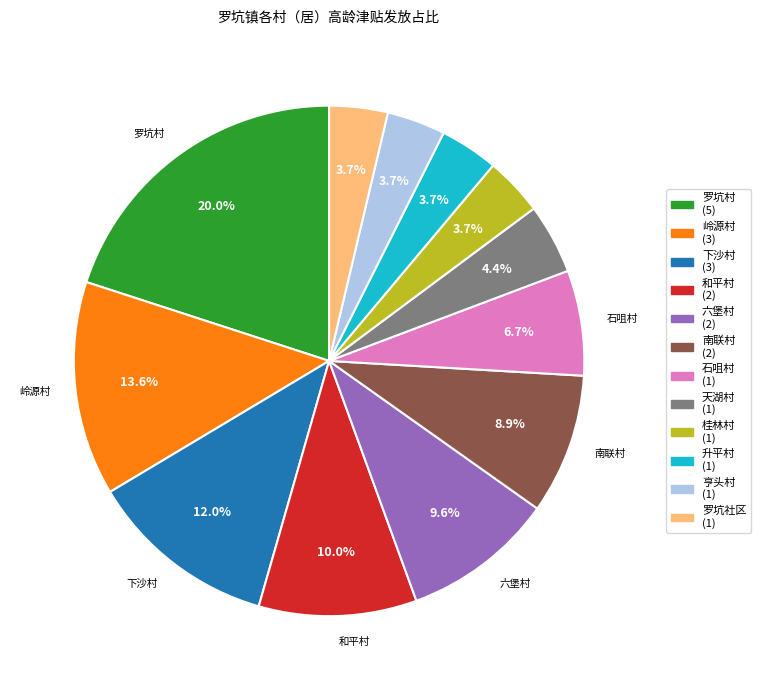

Is there a majority slice in this chart?

No